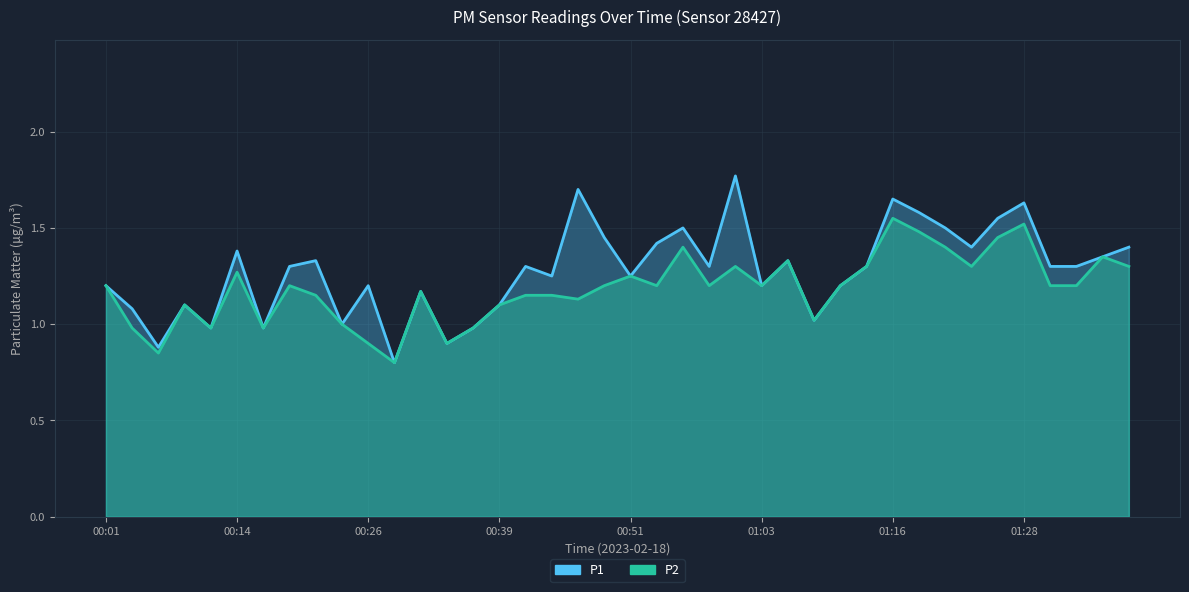

What is the difference between the P1 values at 01:18 and 01:16?

0.1